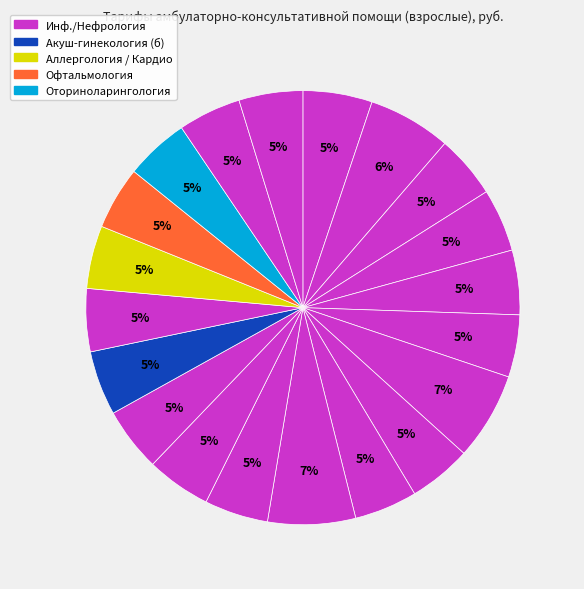

How many slices are in this pie chart?

20